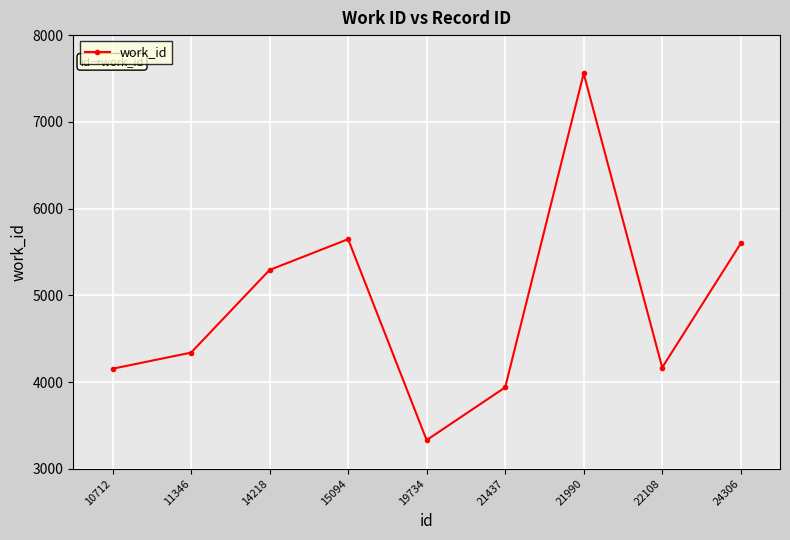

The chart shows a value of 5647 at 15094. True or false?

True